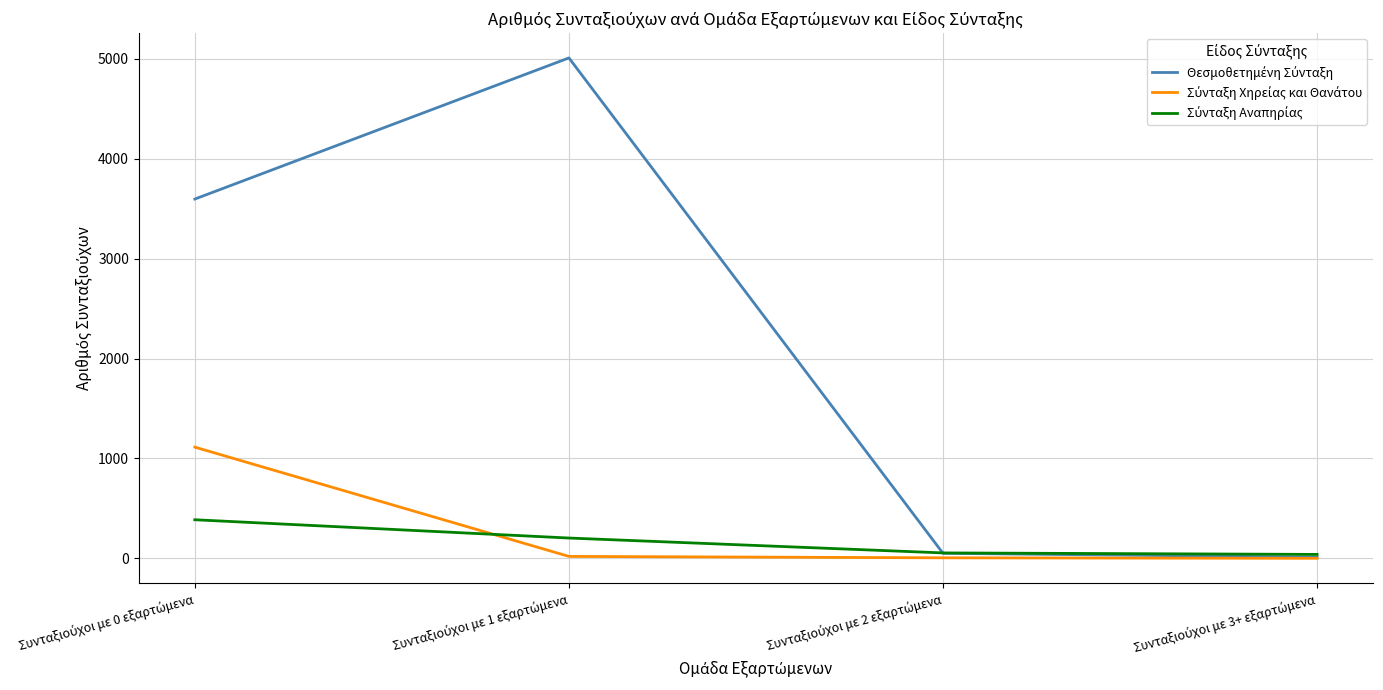

What is the maximum value shown in the chart?

5010